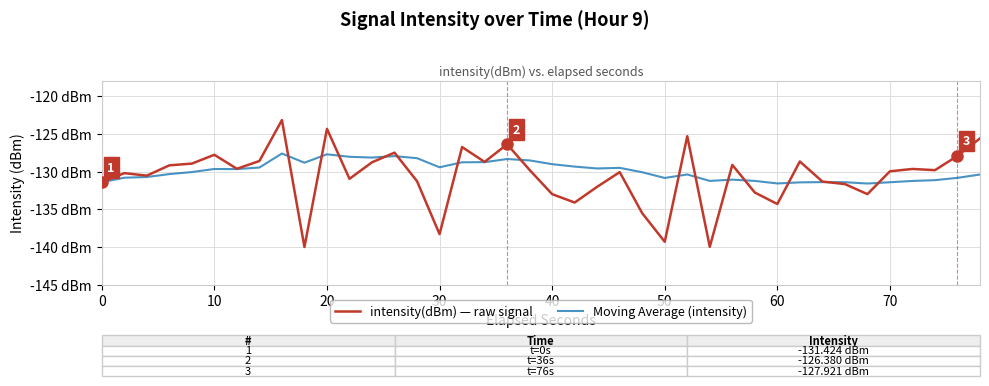

How many interior local peaks does the intensity(dBm) — raw signal series have?

12